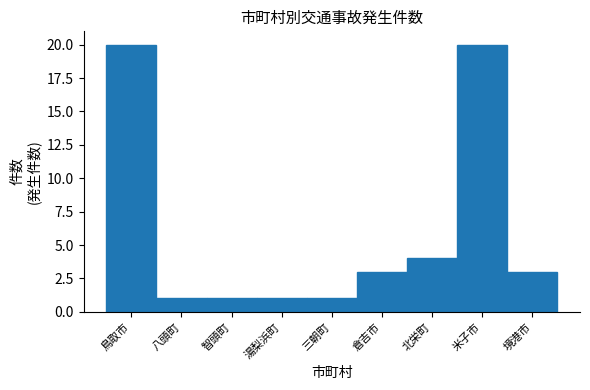

Reading left to right, list all the values displayed in this chart.

鳥取市=20	八頭町=1	智頭町=1	湯梨浜町=1	三朝町=1	倉吉市=3	北栄町=4	米子市=20	境港市=3